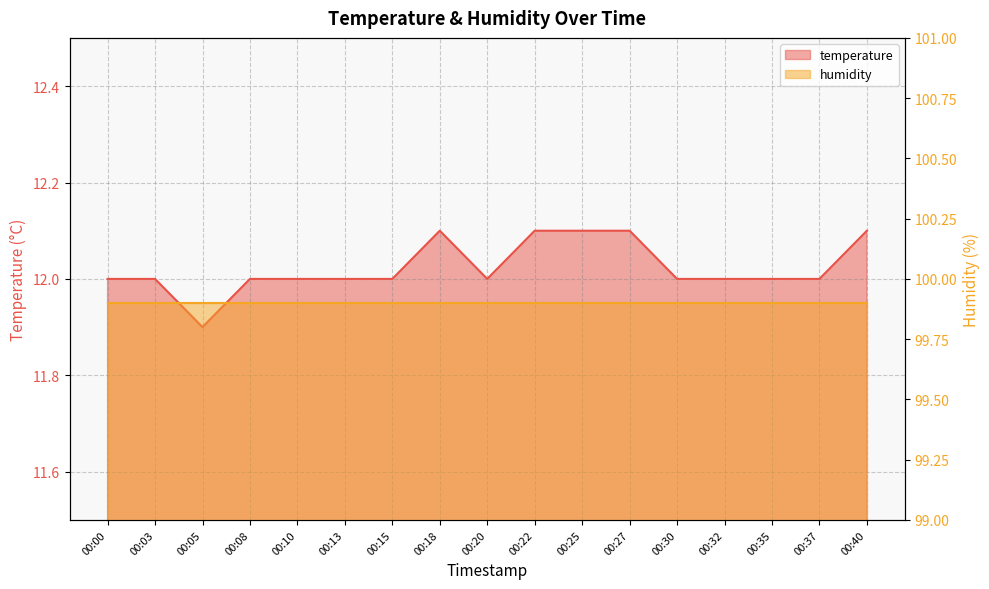

The chart shows a value of 5.5 at 00:08. True or false?

False